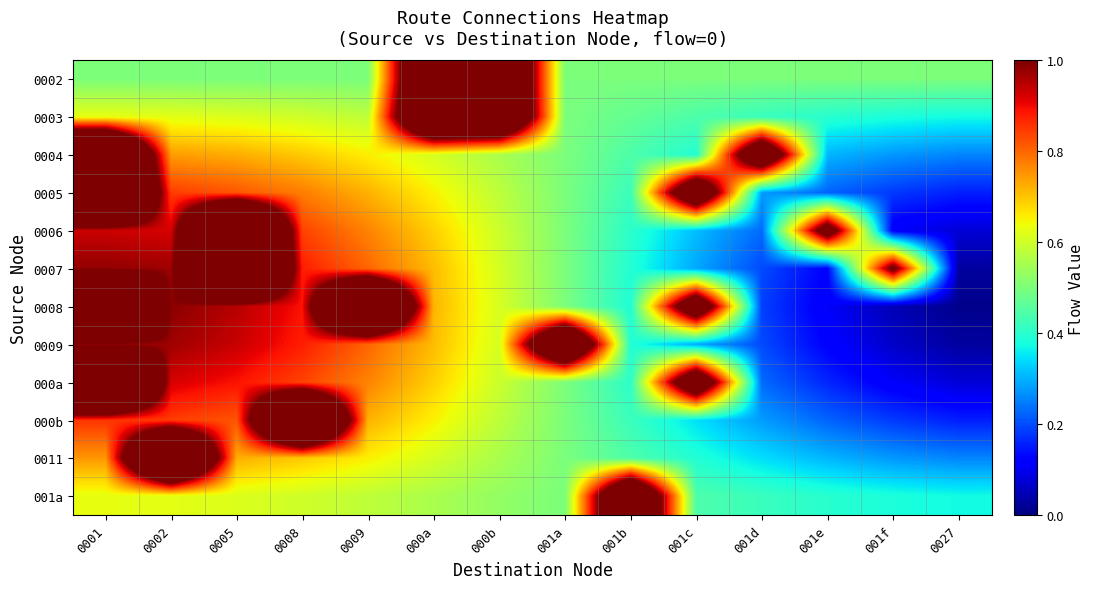

Reading left to right, extract all data points from this chart.

0002: 0001=0.5	0002=0.5	0005=0.5	0008=0.5	0009=0.5	000a=1.5	000b=1.5	001a=0.5	001b=0.5	001c=0.5	001d=0.5	001e=0.5	001f=0.5	0027=0.5
0003: 0001=0.6	0002=0.6	0005=0.6	0008=0.6	0009=0.6	000a=1.6	000b=1.5	001a=0.5	001b=0.5	001c=0.4	001d=0.4	001e=0.4	001f=0.4	0027=0.4
0004: 0001=1.8	0002=0.7	0005=0.7	0008=0.7	0009=0.7	000a=0.6	000b=0.6	001a=0.5	001b=0.4	001c=0.4	001d=1.3	001e=0.3	001f=0.3	0027=0.3
0005: 0001=1.9	0002=0.8	0005=0.8	0008=0.8	0009=0.7	000a=0.7	000b=0.6	001a=0.5	001b=0.4	001c=1.3	001d=0.3	001e=0.2	001f=0.2	0027=0.2
0006: 0001=0.9	0002=0.9	0005=1.9	0008=0.8	0009=0.8	000a=0.7	000b=0.6	001a=0.5	001b=0.4	001c=0.3	001d=0.2	001e=1.2	001f=0.1	0027=0.1
0007: 0001=1.0	0002=1.0	0005=1.9	0008=0.9	0009=0.8	000a=0.7	000b=0.6	001a=0.5	001b=0.4	001c=0.3	001d=0.2	001e=0.1	001f=1.1	0027=0.0
0008: 0001=2.0	0002=1.0	0005=1.0	0008=0.9	0009=1.8	000a=0.7	000b=0.6	001a=0.5	001b=0.4	001c=1.3	001d=0.2	001e=0.1	001f=0.0	0027=0.0
0009: 0001=1.0	0002=1.0	0005=0.9	0008=0.9	0009=0.8	000a=0.7	000b=0.6	001a=1.5	001b=0.4	001c=0.3	001d=0.2	001e=0.1	001f=0.1	0027=0.0
000a: 0001=1.9	0002=0.9	0005=0.9	0008=0.8	0009=0.8	000a=0.7	000b=0.6	001a=0.5	001b=0.4	001c=1.3	001d=0.2	001e=0.2	001f=0.1	0027=0.1
000b: 0001=0.9	0002=0.8	0005=0.8	0008=1.8	0009=0.7	000a=0.7	000b=0.6	001a=0.5	001b=0.4	001c=0.3	001d=0.3	001e=0.2	001f=0.2	0027=0.2
0011: 0001=0.8	0002=1.7	0005=0.7	0008=0.7	0009=0.7	000a=0.6	000b=0.6	001a=0.5	001b=0.4	001c=0.4	001d=0.3	001e=0.3	001f=0.3	0027=0.3
001a: 0001=0.6	0002=0.6	0005=0.6	0008=0.6	0009=0.6	000a=0.6	000b=0.5	001a=0.5	001b=1.5	001c=0.4	001d=0.4	001e=0.4	001f=0.4	0027=0.4